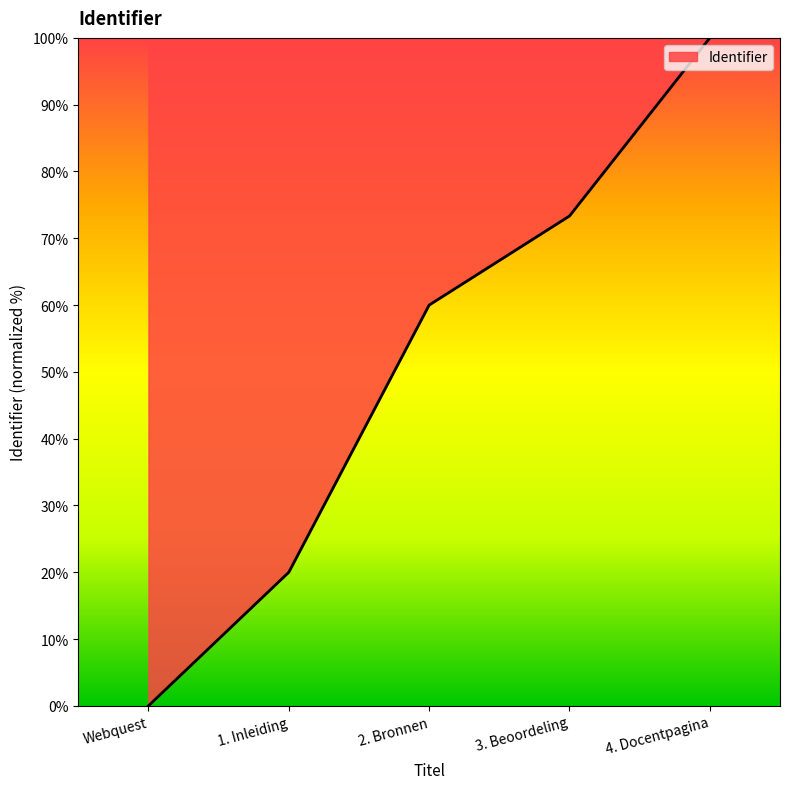

What is the ratio of the value at 2. Bronnen to the value at 3. Beoordeling?

0.8